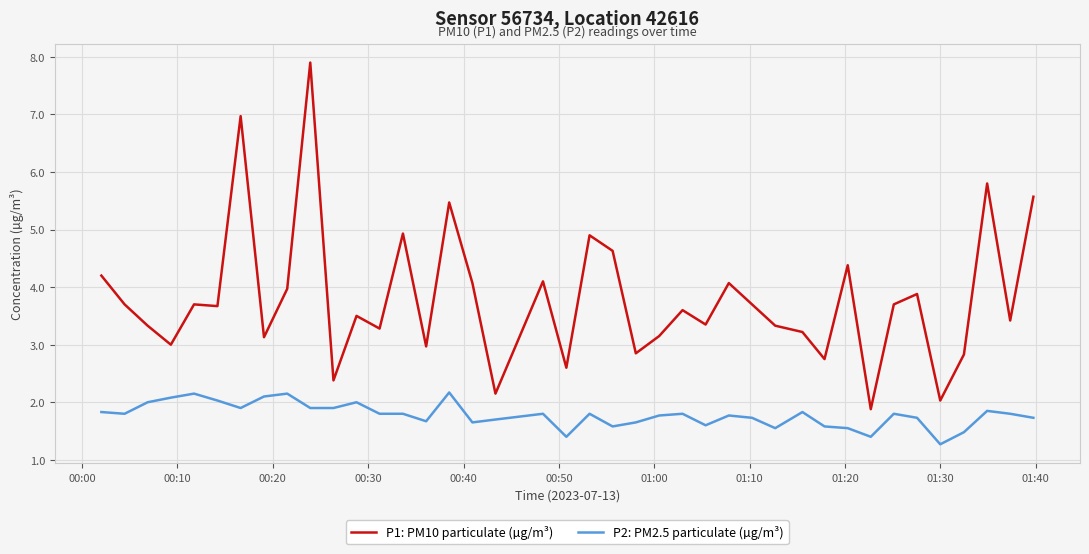

Rank the series by their maximum value, from highest to lowest.

P1: PM10 particulate (µg/m³), P2: PM2.5 particulate (µg/m³)